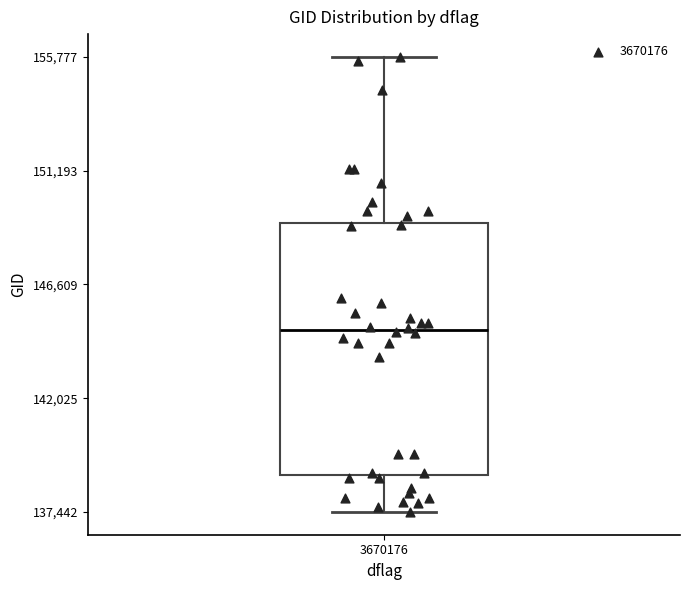

Read this box plot against the y-axis: the position of the median line, the range covered by the box, and the ends of both whiskers. The values are not printed on the chart, so give them approximately, as read against the axis.

median 145000, box 139000 to 149000, whiskers 137500 to 156000